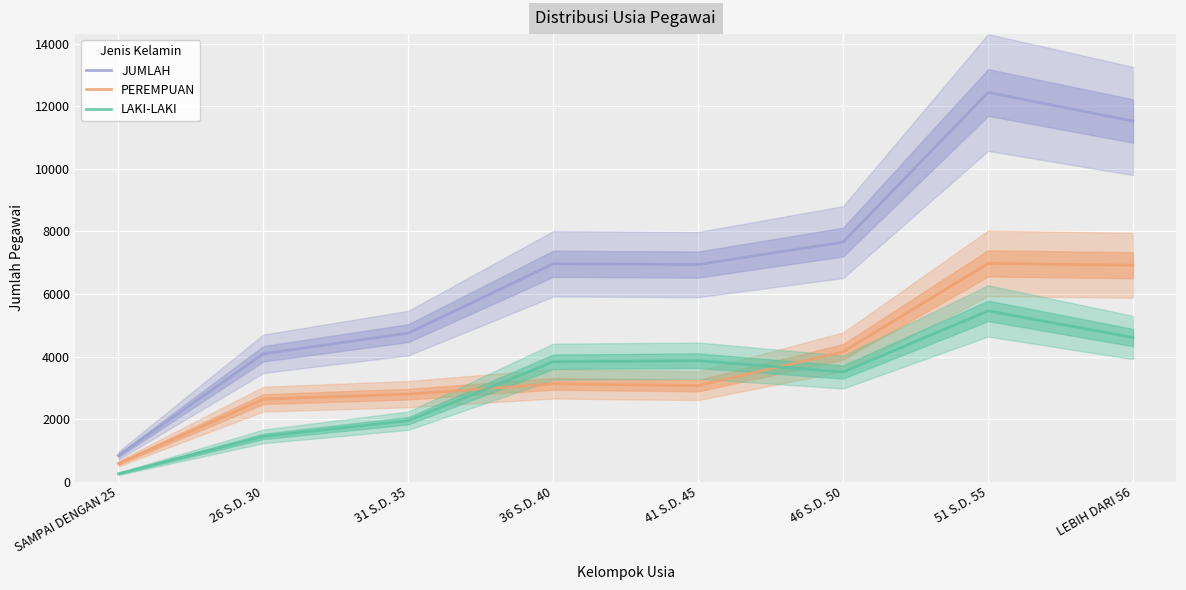

Between which two adjacent categories do LAKI-LAKI and PEREMPUAN first intersect?

31 S.D. 35 and 36 S.D. 40